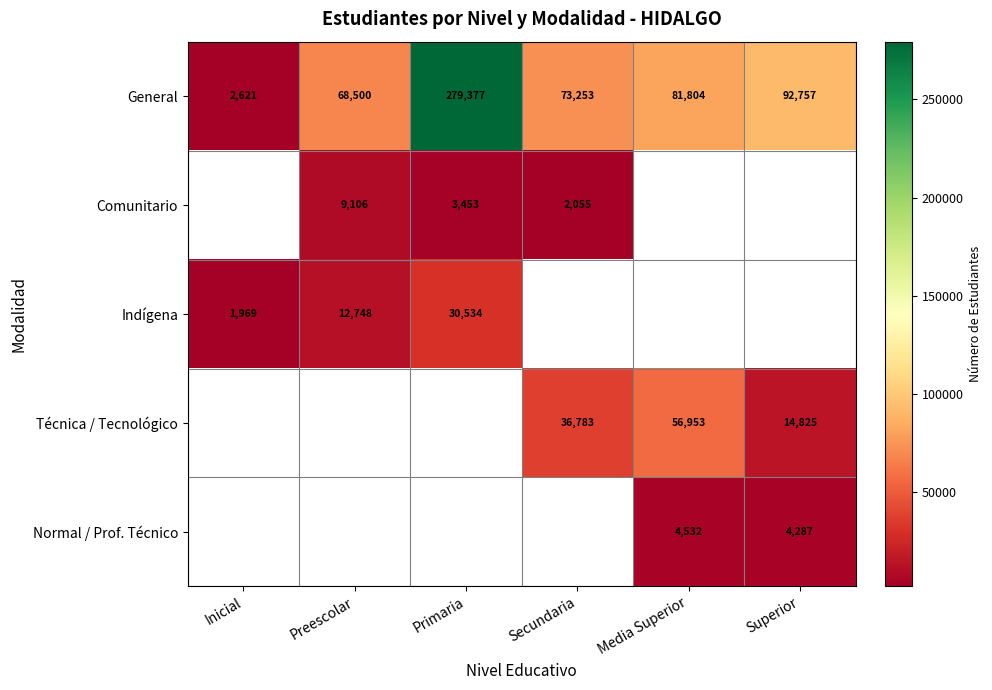

The value of General at Preescolar is 68500. True or false?

True